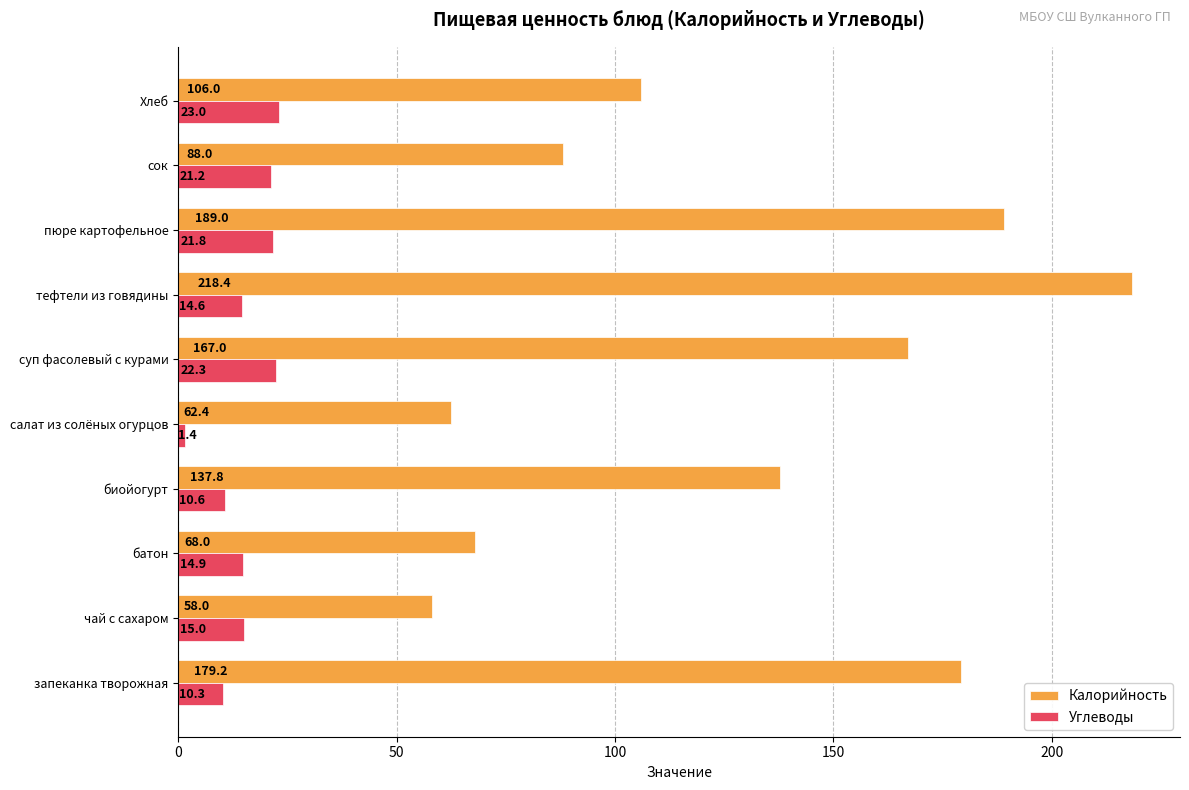

Which category has the lowest value in the Калорийность series?

чай с сахаром